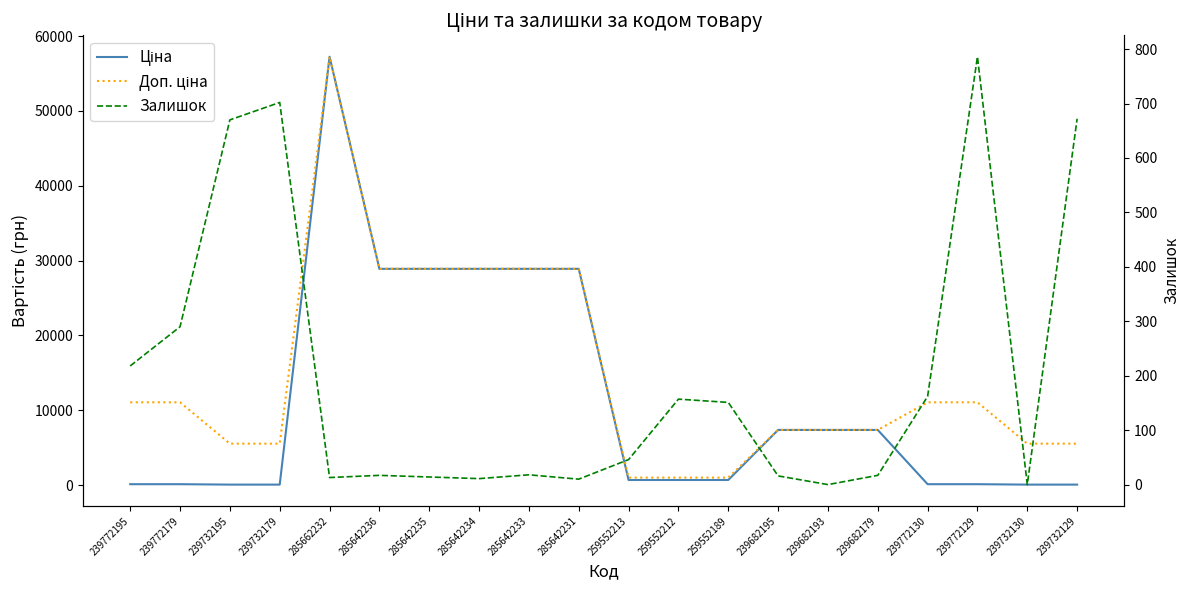

Reading right to left, what are all the values shown in this chart?

Ціна: 55.3	55.3	110.5	110.5	7360.2	7360.2	7360.2	672.1	672.1	672.1	28890.3	28890.3	28890.3	28890.3	28890.3	57235.5	55.3	55.3	110.5	110.5
Доп. ціна: 5528.0	5528.0	11055.0	11055.0	7360.2	7360.2	7360.2	992.7	992.7	992.7	28890.3	28890.3	28890.3	28890.3	28890.3	57235.5	5528.0	5528.0	11055.0	11055.0
Залишок: 672.0	0.0	786.0	162.0	17.0	0.0	16.0	151.0	157.0	46.0	10.0	18.0	11.0	14.0	17.0	13.0	702.0	670.0	290.0	218.0